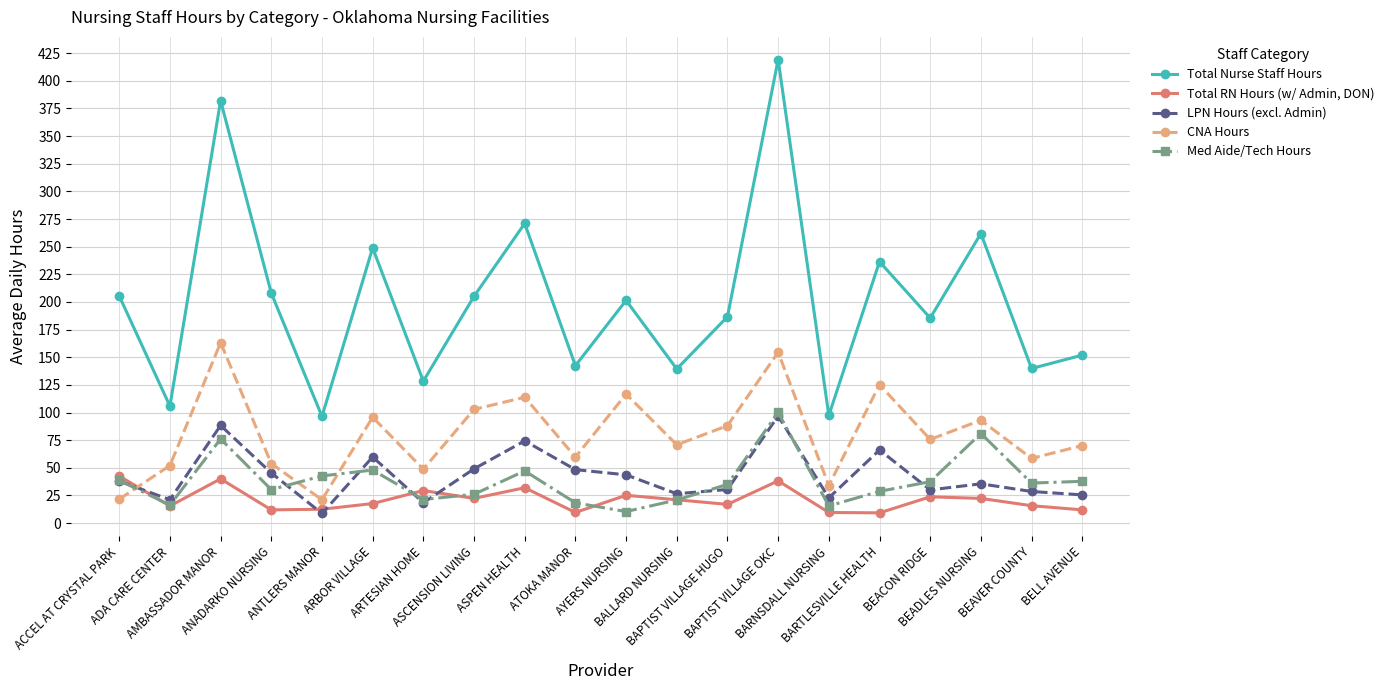

What is the value of the LPN Hours (excl. Admin) point at the 13th from the left?

30.4